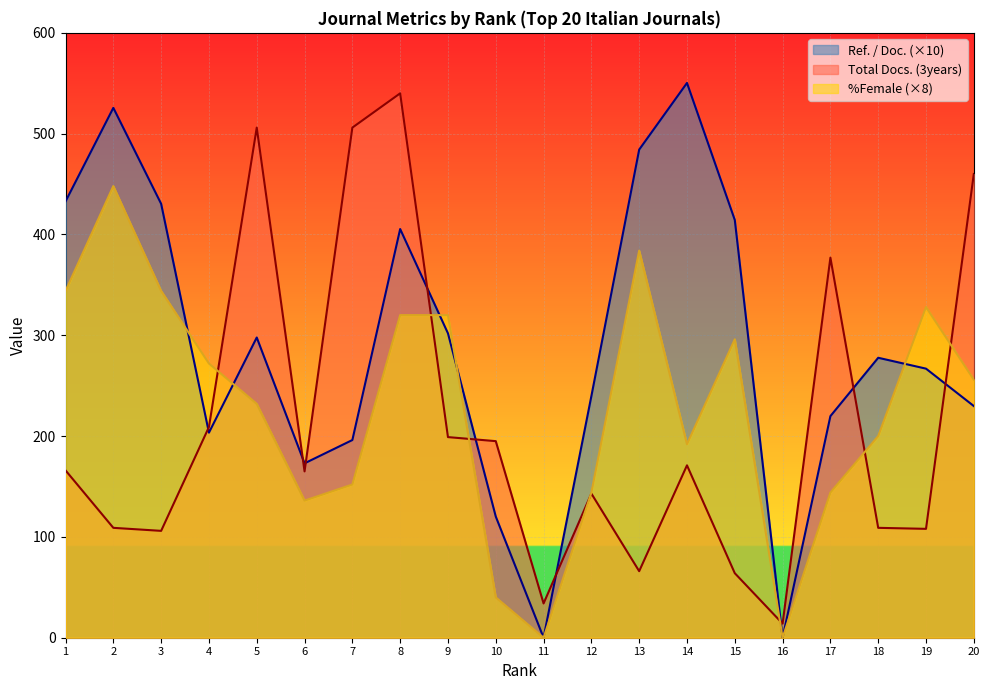

What is the value of the Total Docs. (3years) point at the 1st from the left?

166.0